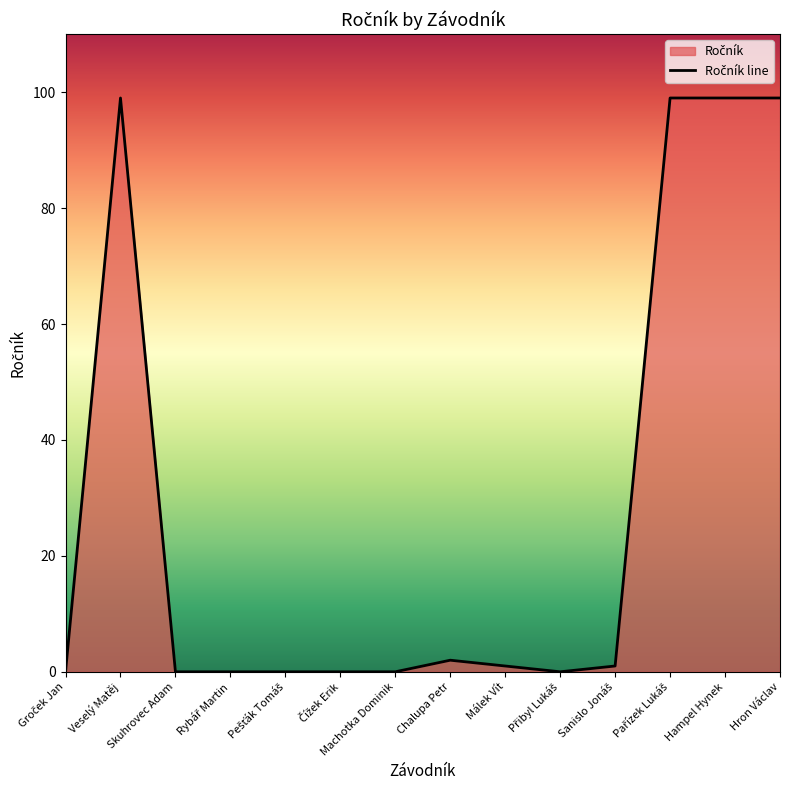

Reading right to left, what are all the values shown in this chart?

99	99	99	1	0	1	2	0	0	0	0	0	99	0